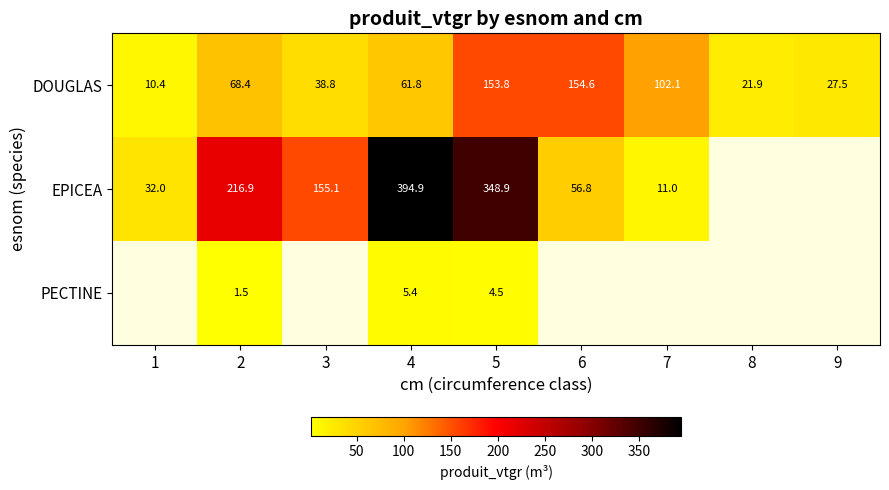

Rank the series at 5 from highest to lowest value.

EPICEA, DOUGLAS, PECTINE